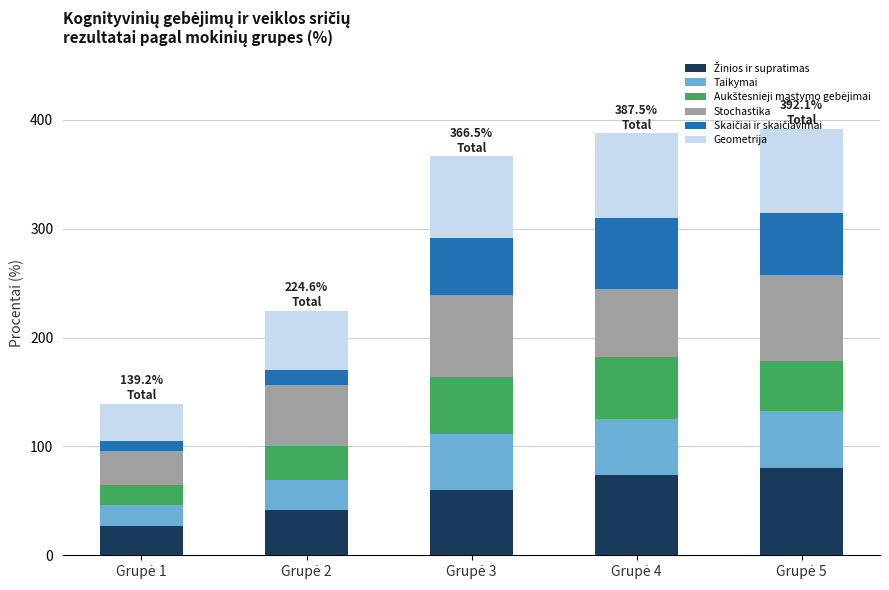

Are the bars grouped side by side (vs. stacked)?

No